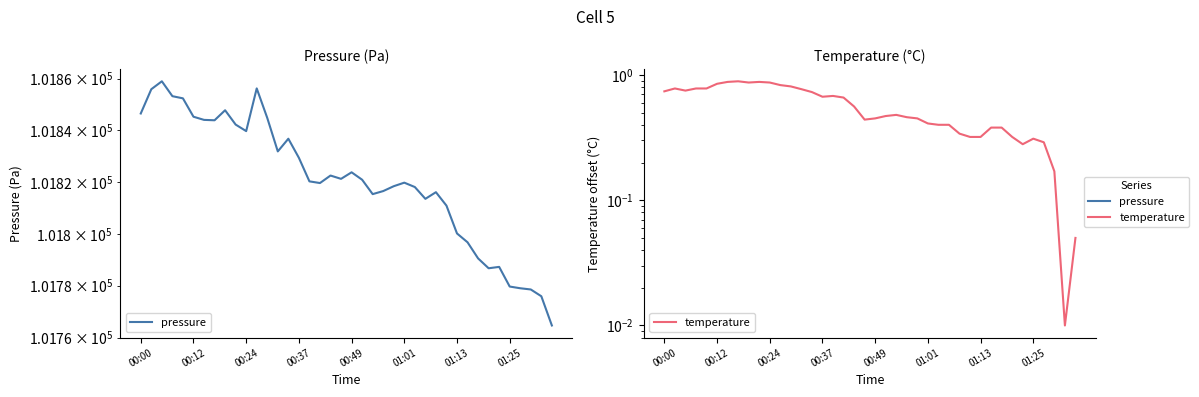

True or false: pressure has a value of 101810.9 at 29.

True